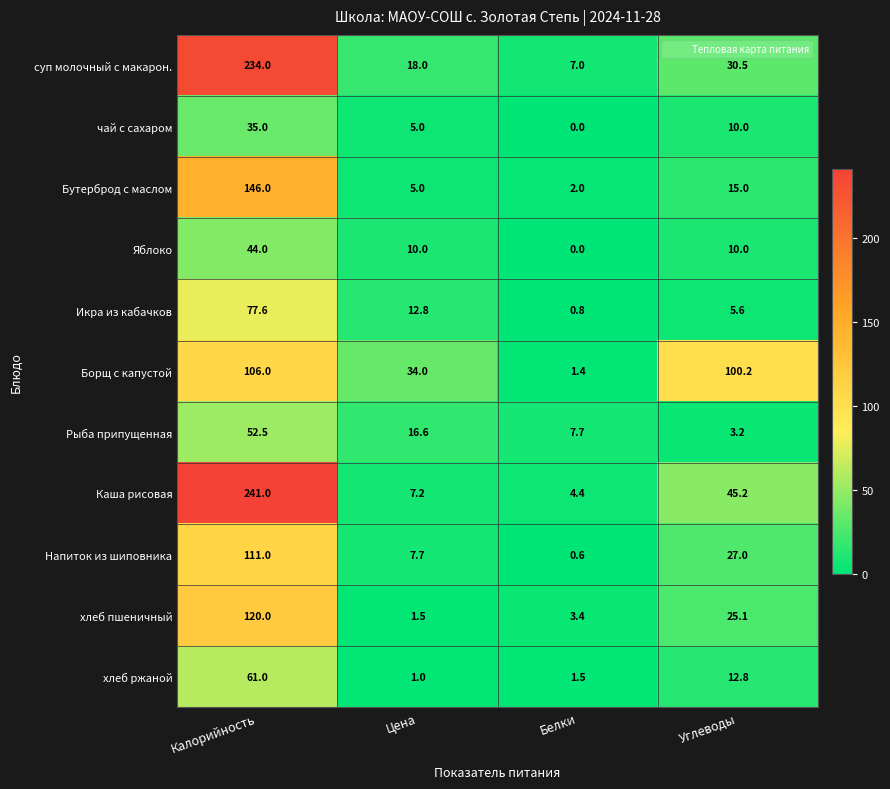

At which category is the sum across all series the highest?

Калорийность